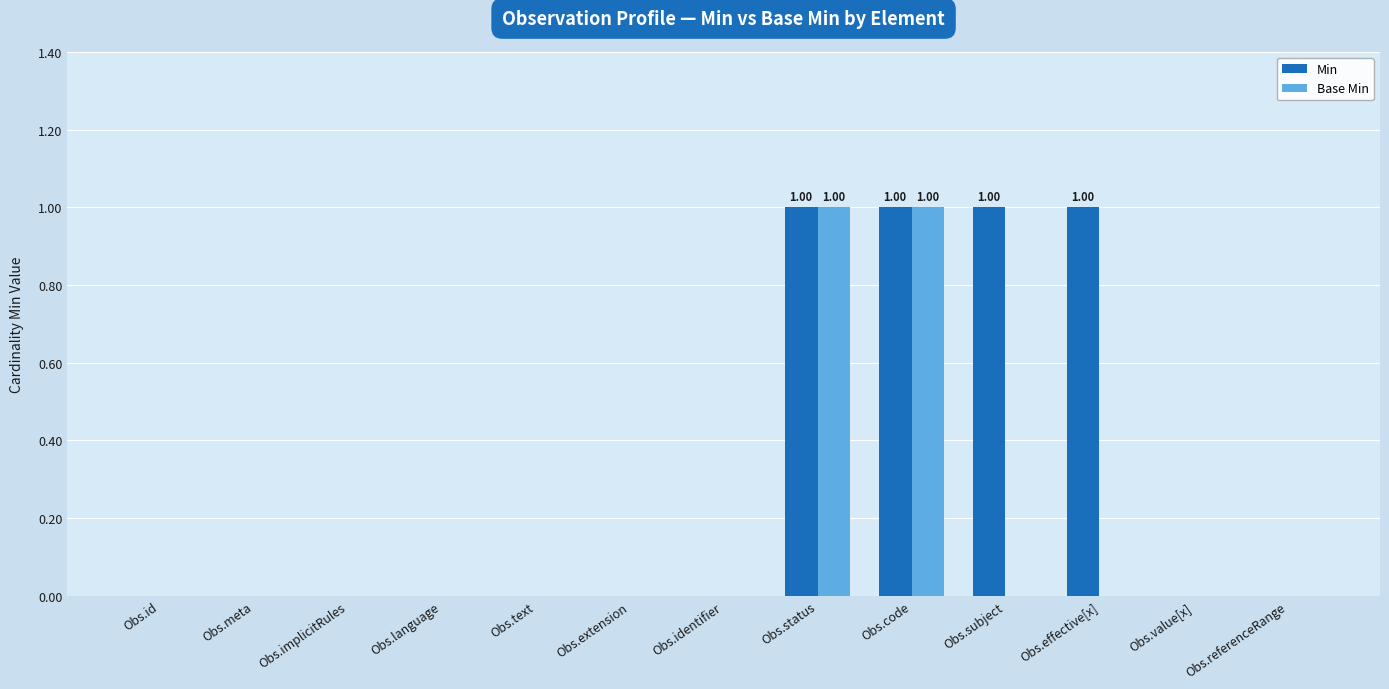

Count the Base Min values in the range 0 to 1.

13